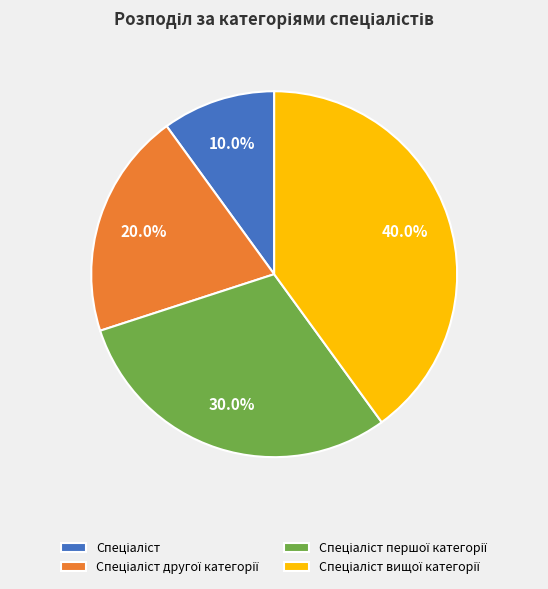

To the nearest percent, what is the average slice percentage?

25%